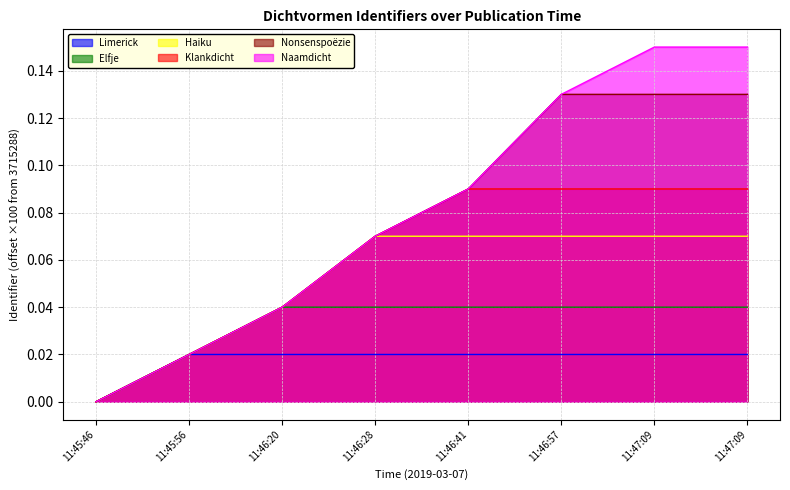

True or false: Haiku and Naamdicht intersect in this chart.

False